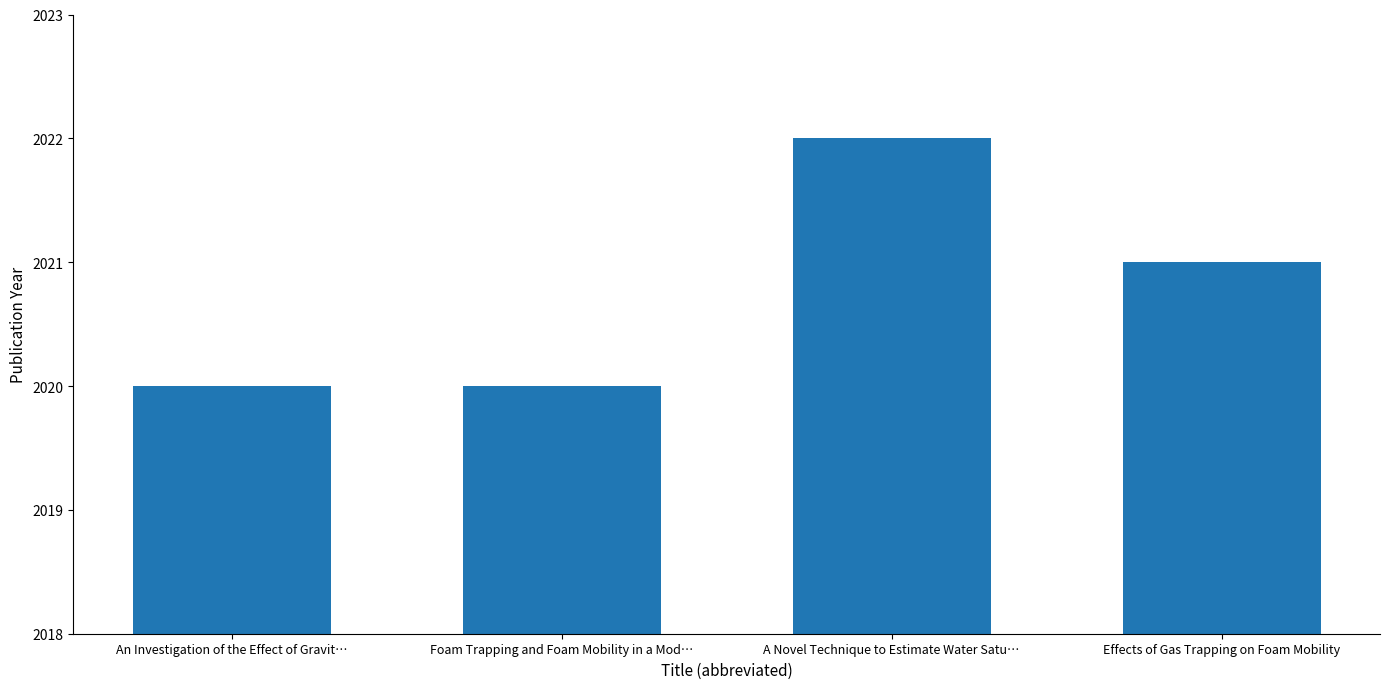

Approximately how many times larger is the value at An Investigation of the Effect of Gravit… compared to Effects of Gas Trapping on Foam Mobility?

1.0